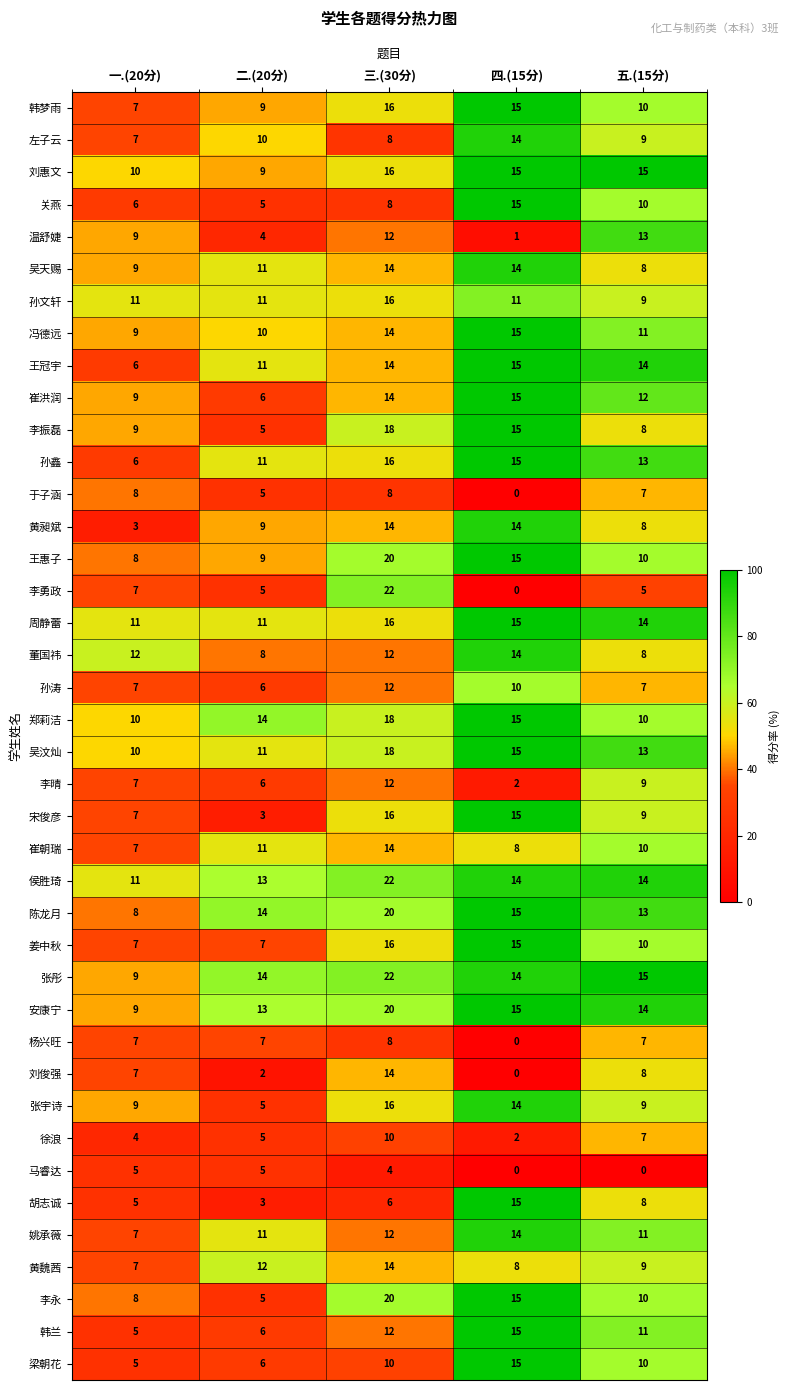

Read the 陈龙月 value at 三.(30分).

20